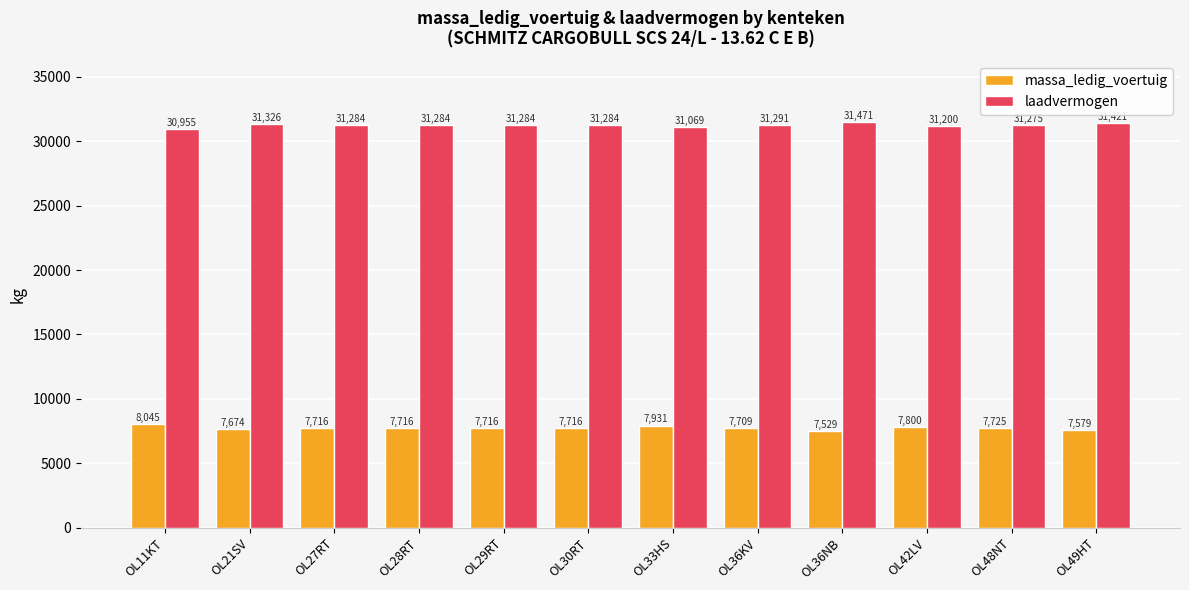

List the series in order of their overall mean, highest first.

laadvermogen, massa_ledig_voertuig